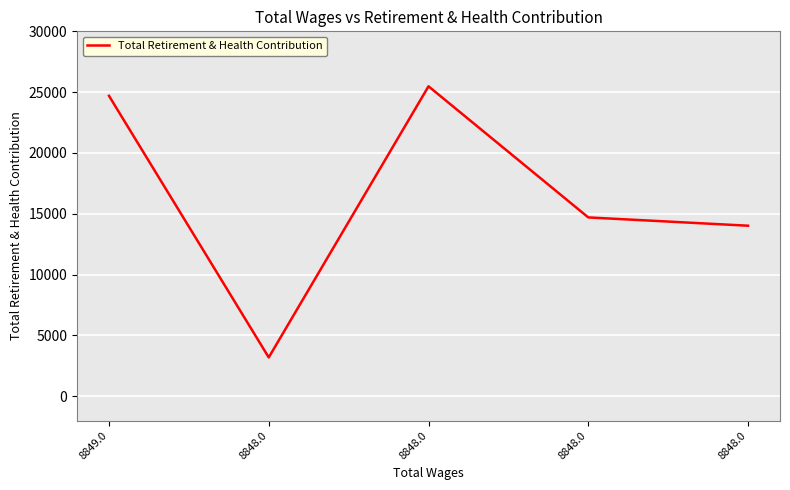

How many lines are shown in the chart?

1